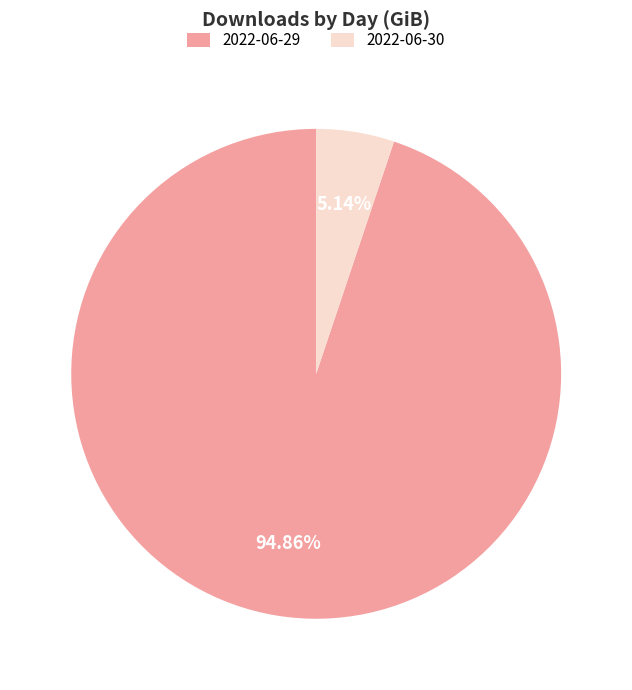

Rank the categories by value from lowest to highest.

2022-06-30, 2022-06-29